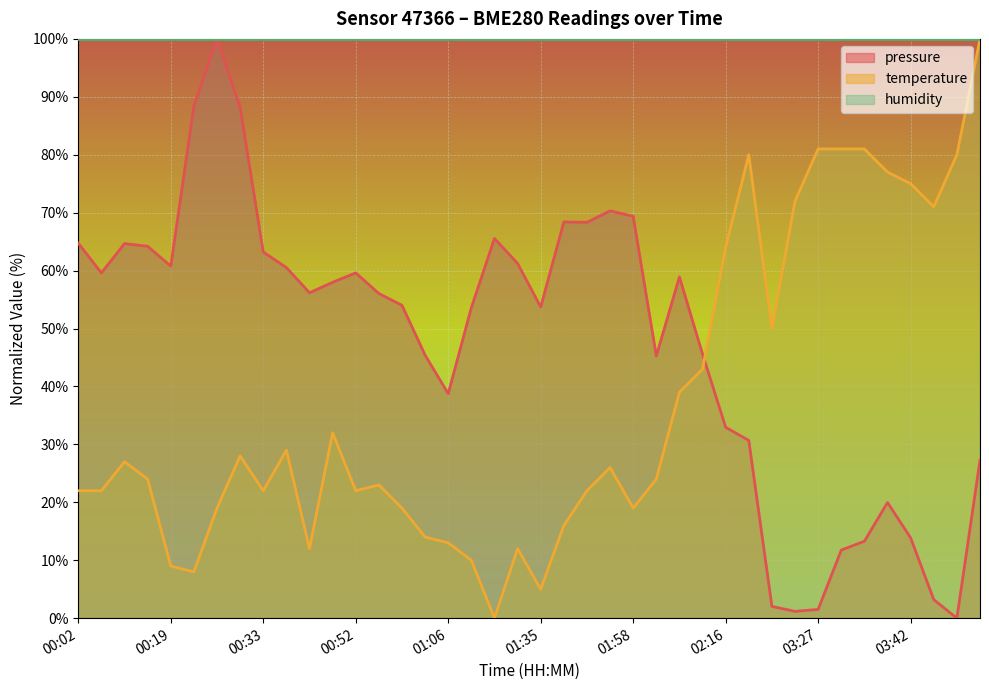

True or false: pressure has a value of 15.3 at 00:59.

False